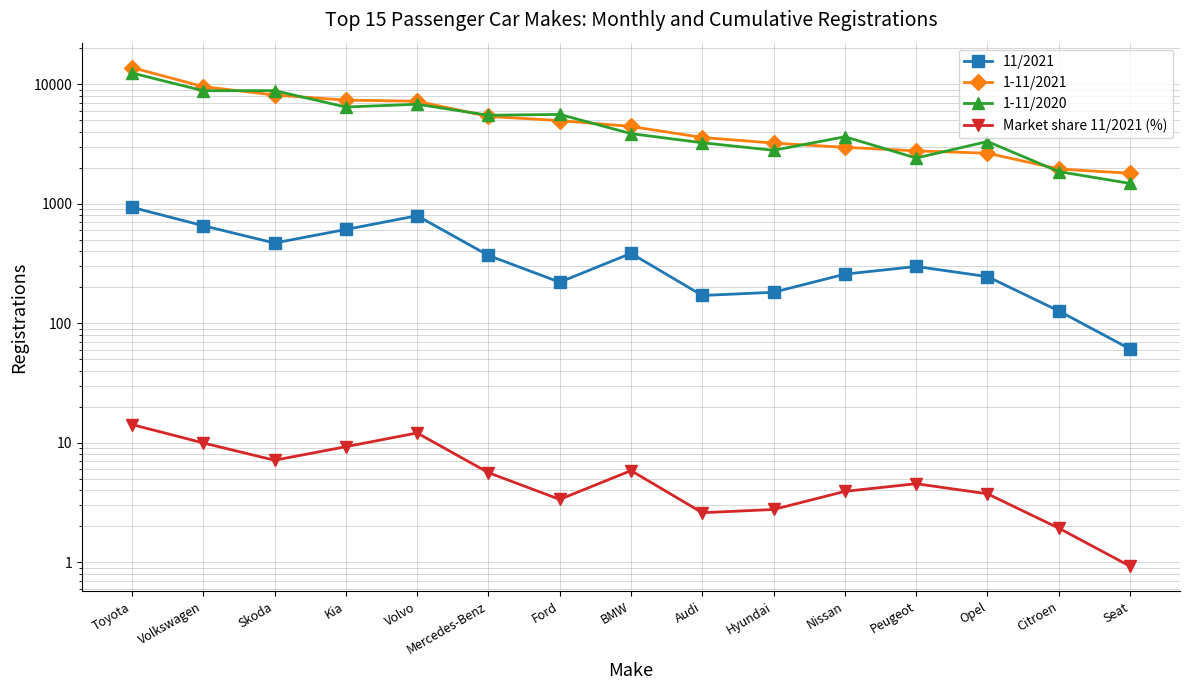

True or false: 11/2021 and Market share 11/2021 (%) cross at least once.

False